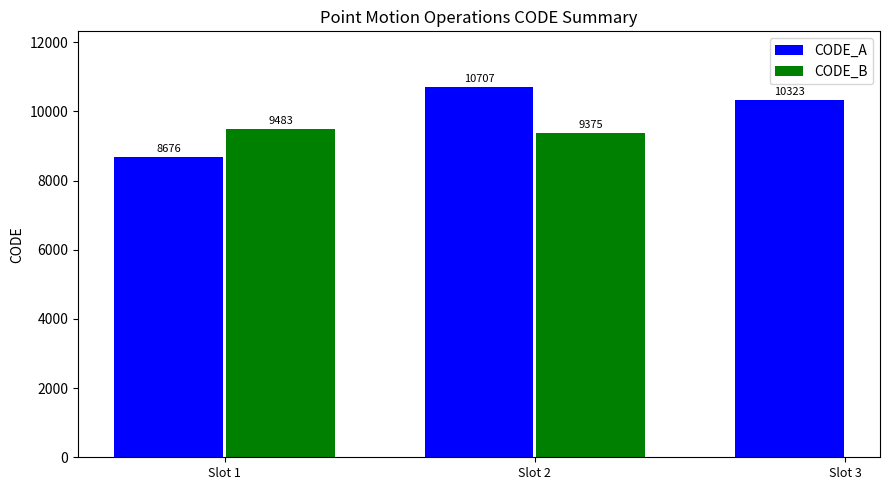

The chart shows a value of 13913 at March 31, 2023. True or false?

False